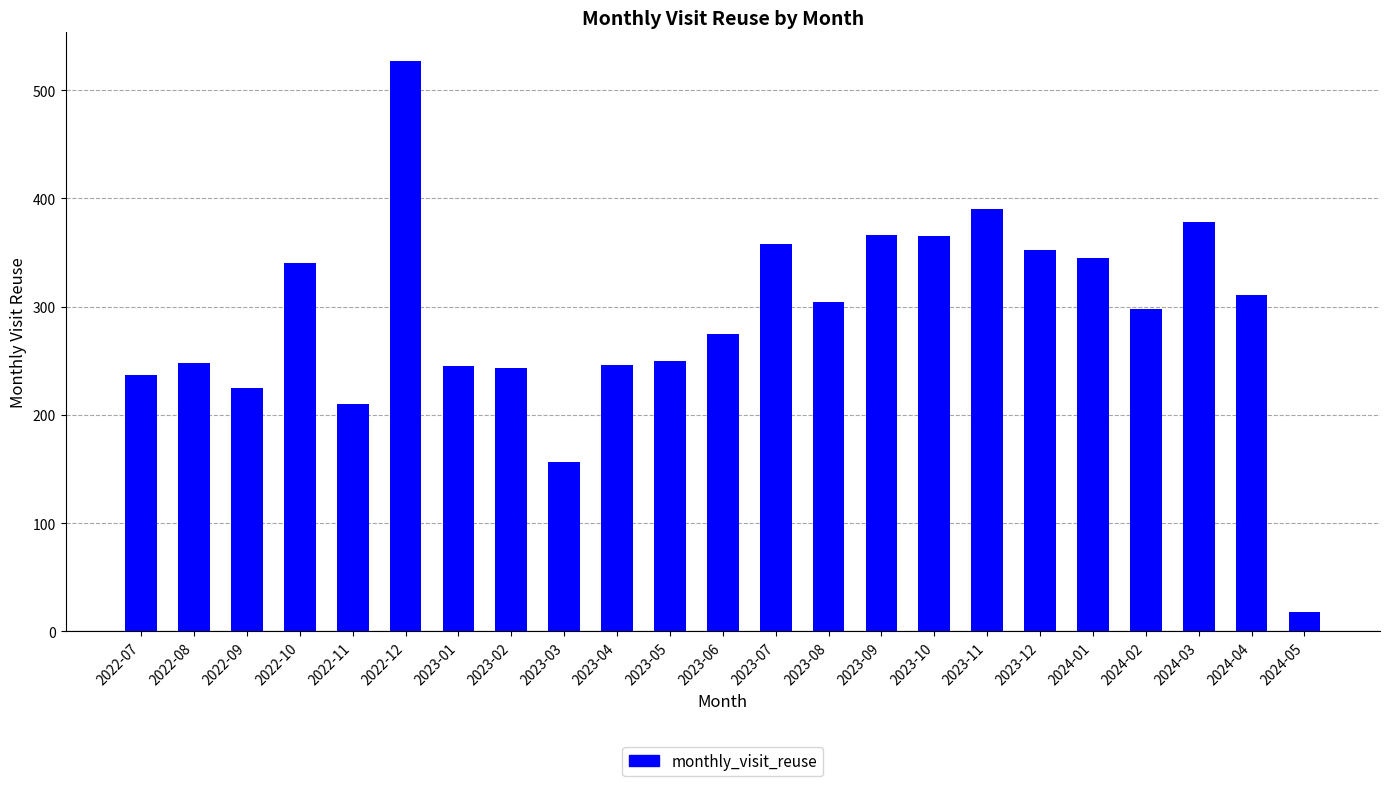

What is the average value?

291